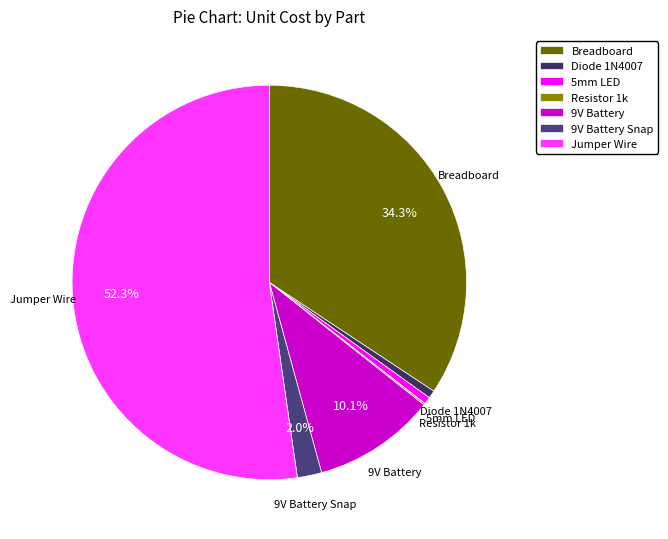

Is Jumper Wire the majority of the pie?

Yes